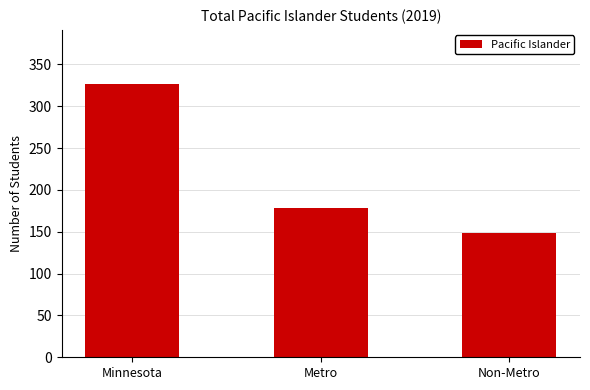

What is the change in value from Minnesota to Metro?

-148